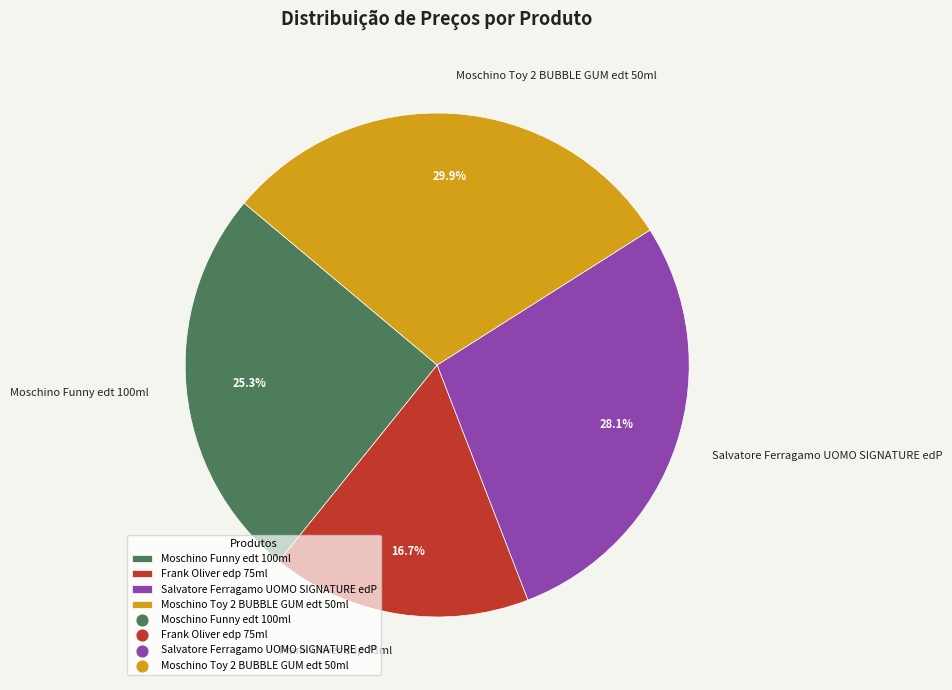

Which has a higher value, Frank Oliver edp 75ml or Moschino Toy 2 BUBBLE GUM edt 50ml?

Moschino Toy 2 BUBBLE GUM edt 50ml